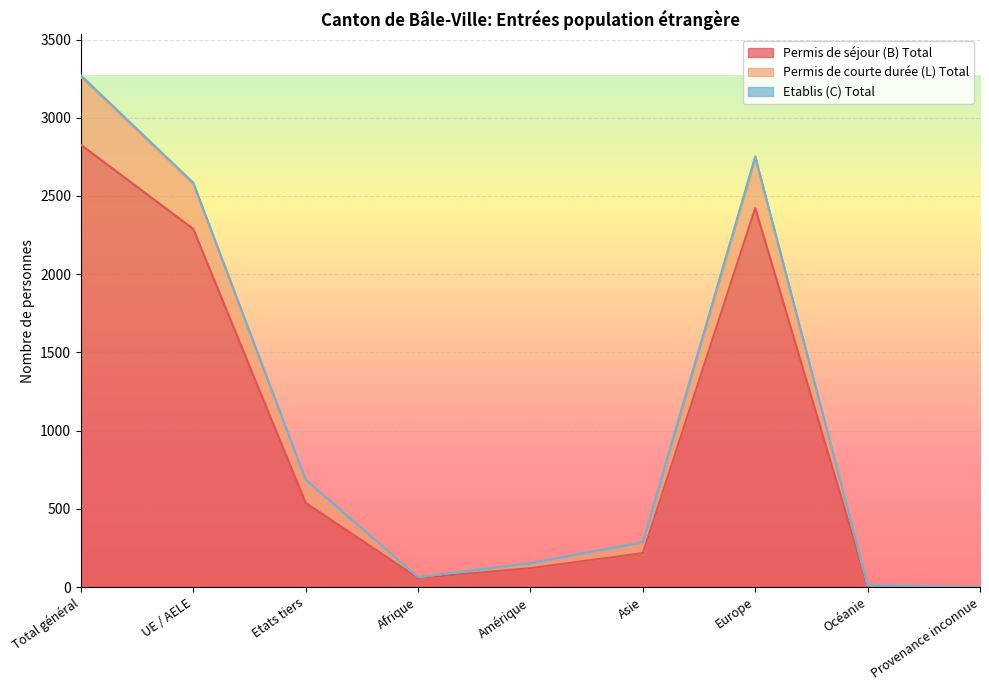

What position from the left is Europe?

7